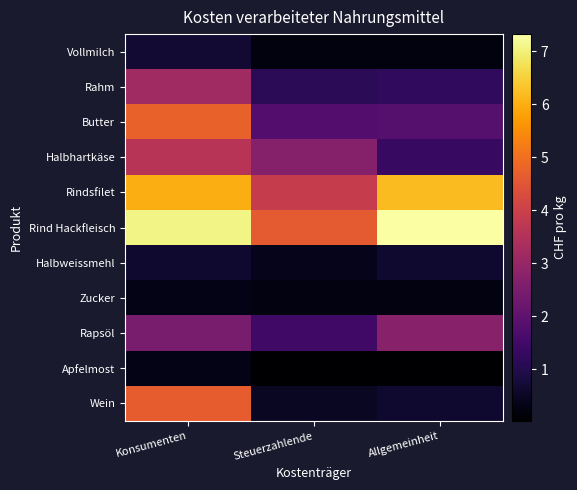

List the series in order of their peak value, lowest first.

Zucker, Apfelmost, Halbweissmehl, Vollmilch, Rapsöl, Rahm, Halbhartkäse, Wein, Butter, Rindsfilet, Rind Hackfleisch